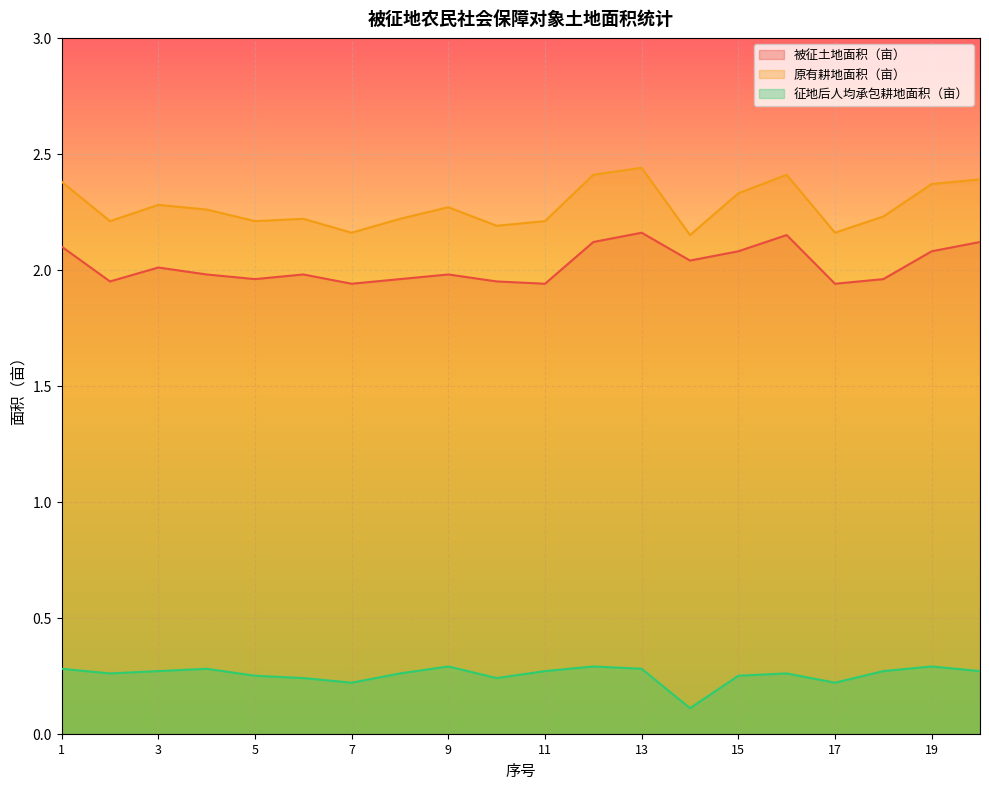

What are all the series names shown in the legend?

被征土地面积（亩）, 原有耕地面积（亩）, 征地后人均承包耕地面积（亩）